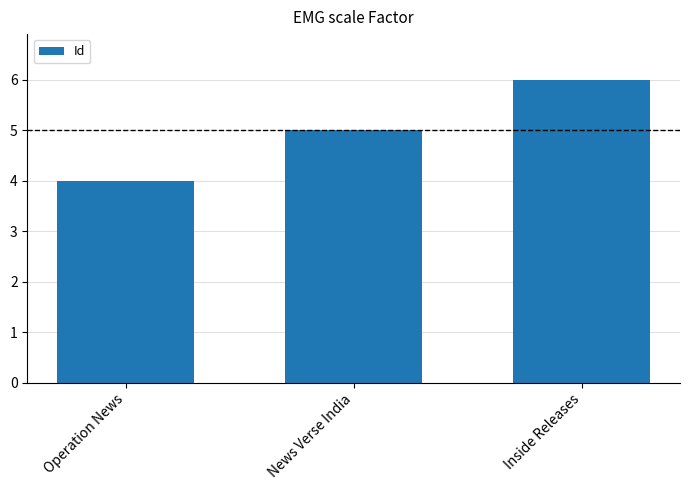

What is the label of the 2nd bar from the right?

News Verse India